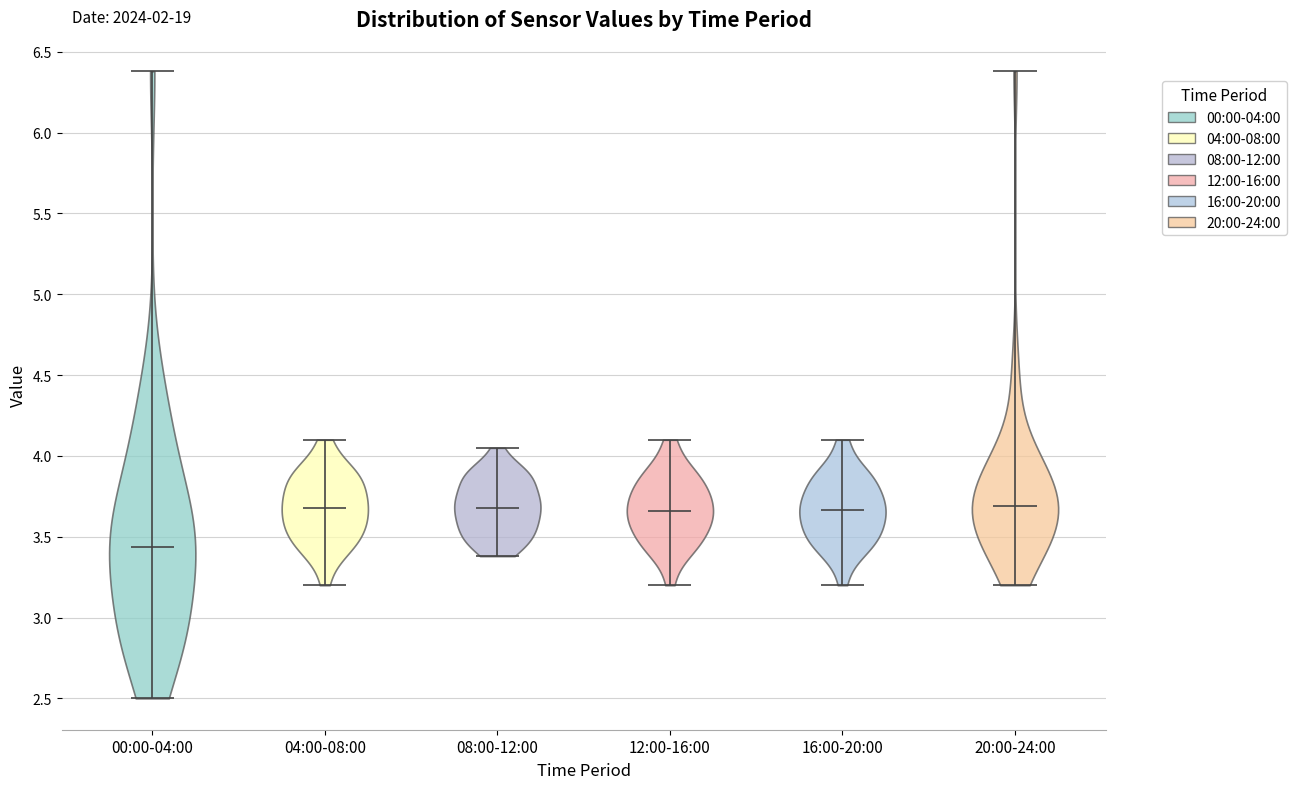

Reading left to right, read every violin against the y-axis: where its median line is, and the lowest and highest points it reaches. The values are not printed on the chart, so give them approximately, as read against the axis.

00:00-04:00: median line 3.45, lowest point 2.50, highest point 6.40
04:00-08:00: median line 3.70, lowest point 3.20, highest point 4.10
08:00-12:00: median line 3.70, lowest point 3.40, highest point 4.05
12:00-16:00: median line 3.65, lowest point 3.20, highest point 4.10
16:00-20:00: median line 3.65, lowest point 3.20, highest point 4.10
20:00-24:00: median line 3.70, lowest point 3.20, highest point 6.40